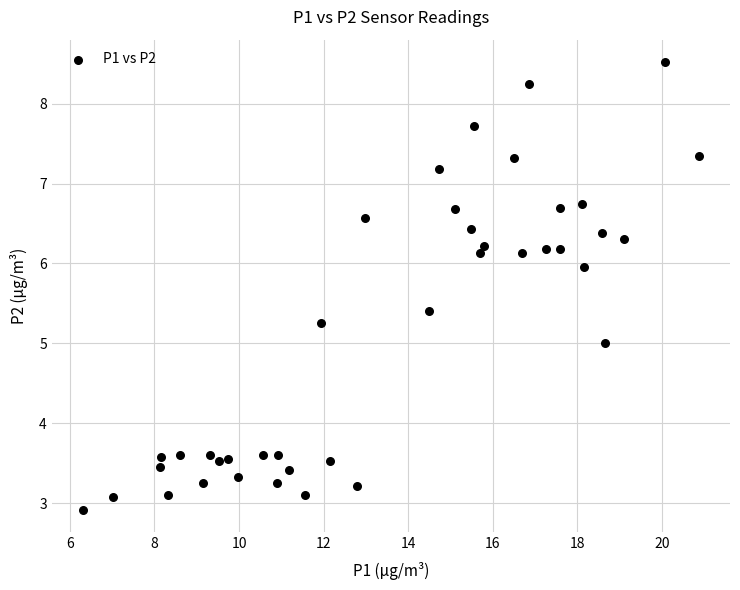

What is the range of X values (max minus min)?

14.6